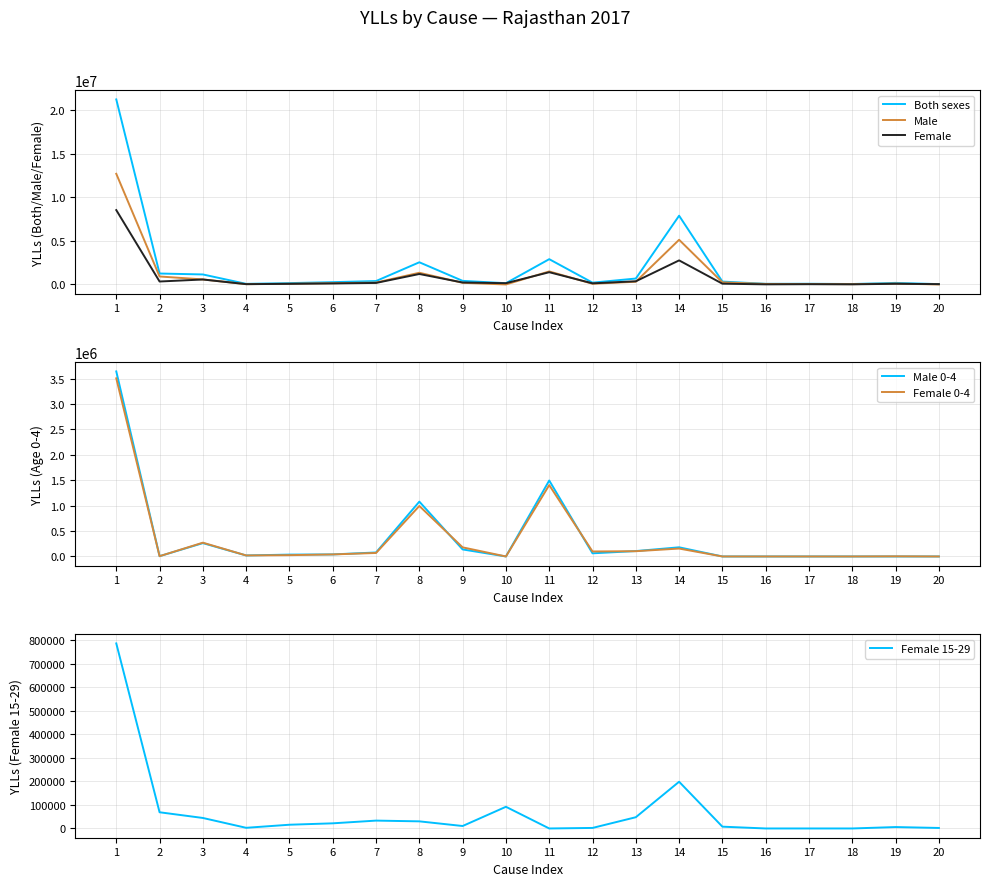

True or false: Female 0-4 and Female 15-29 cross at least once.

True